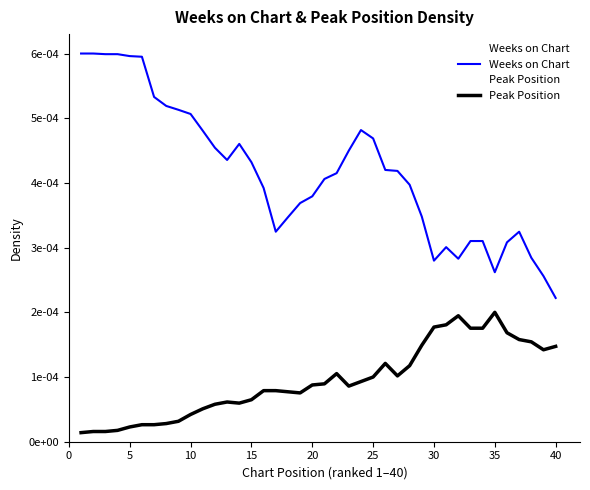

Which series has the largest total across all categories?

Weeks on Chart